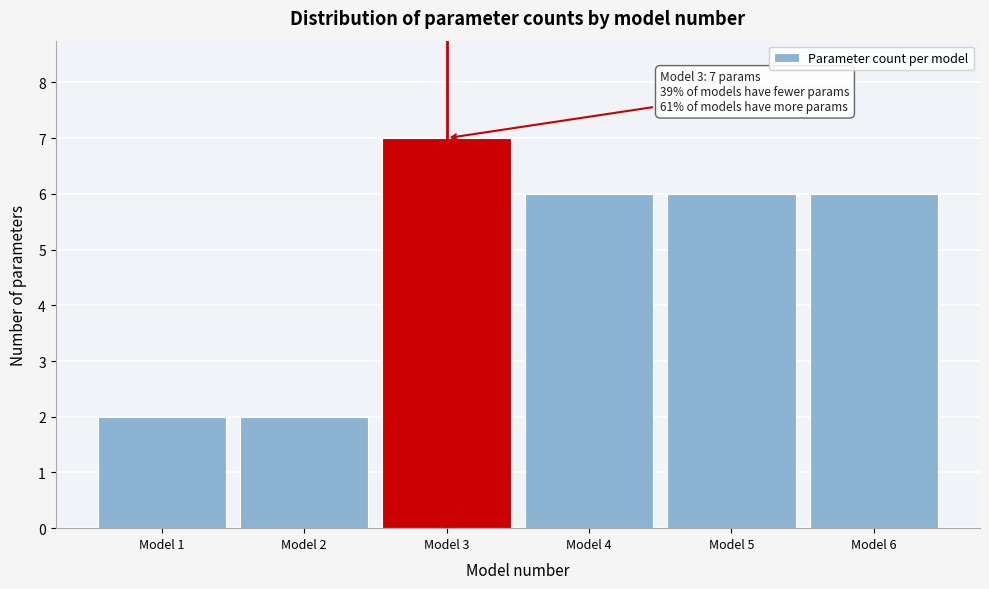

Reading left to right, list all the values displayed in this chart.

Model 1=2	Model 2=2	Model 3=7	Model 4=6	Model 5=6	Model 6=6